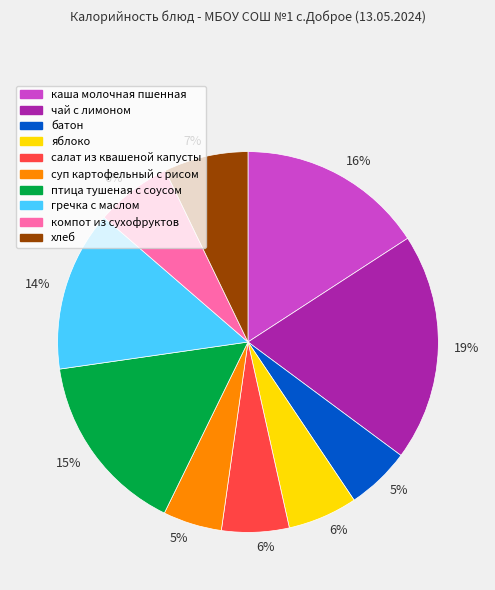

Is there a majority slice in this chart?

No